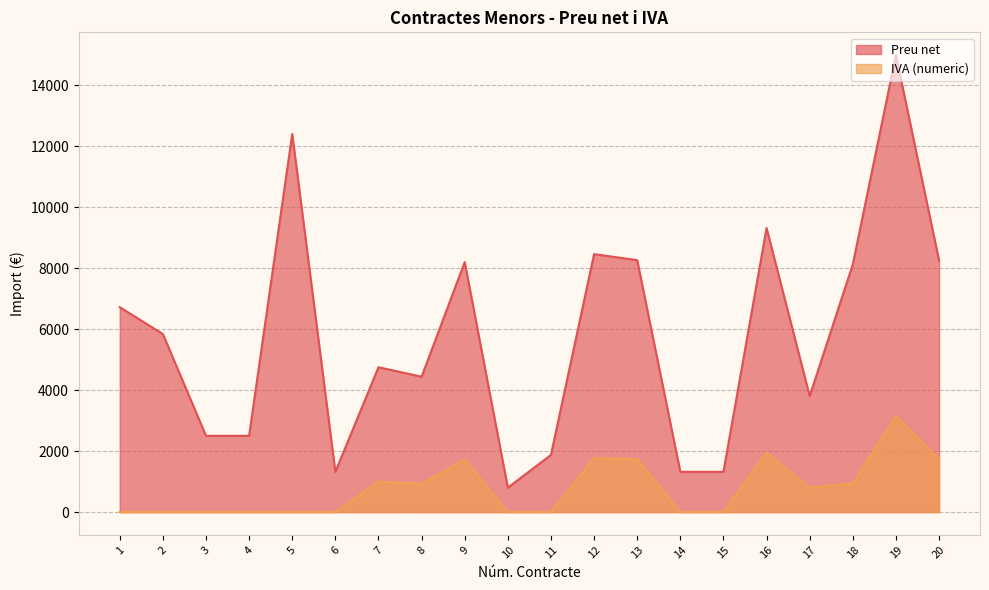

What is the difference between the highest and lowest values at 16?

7359.9